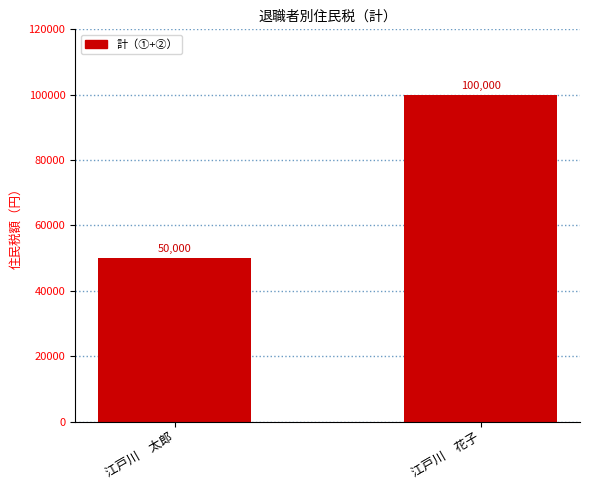

The value at 江戸川　花子 is 159998. True or false?

False